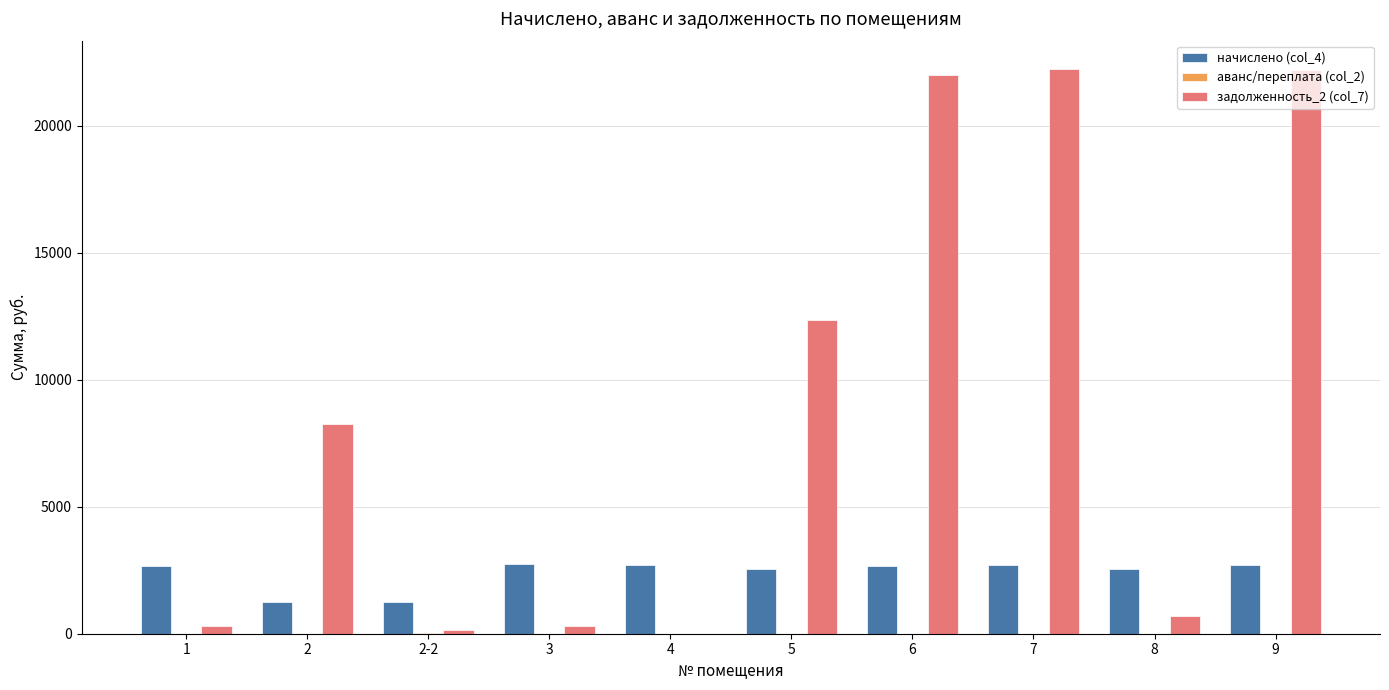

How many groups of bars are there?

10